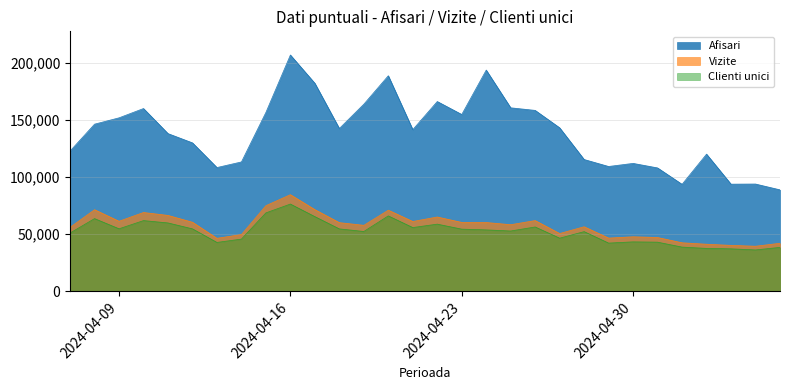

What is the sum of all Clienti unici values?

1567708